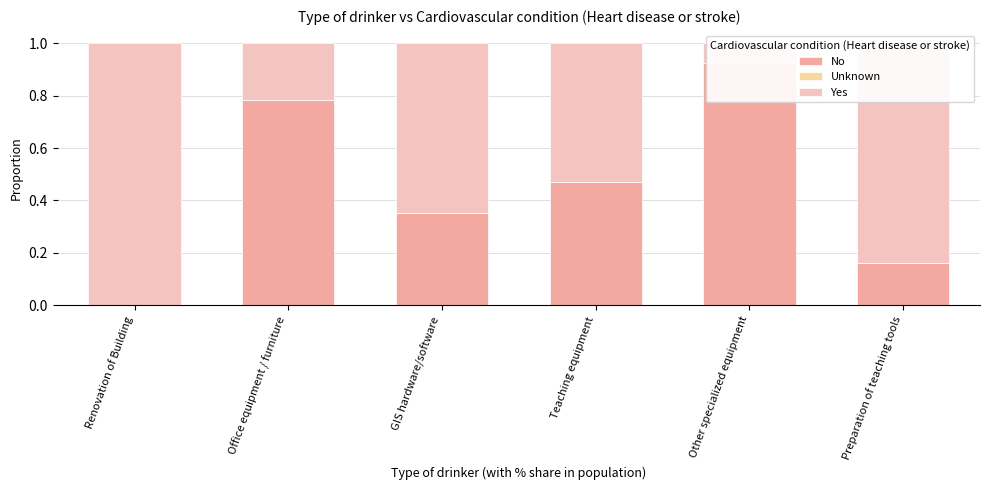

Which series has the widest spread of values?

Yes